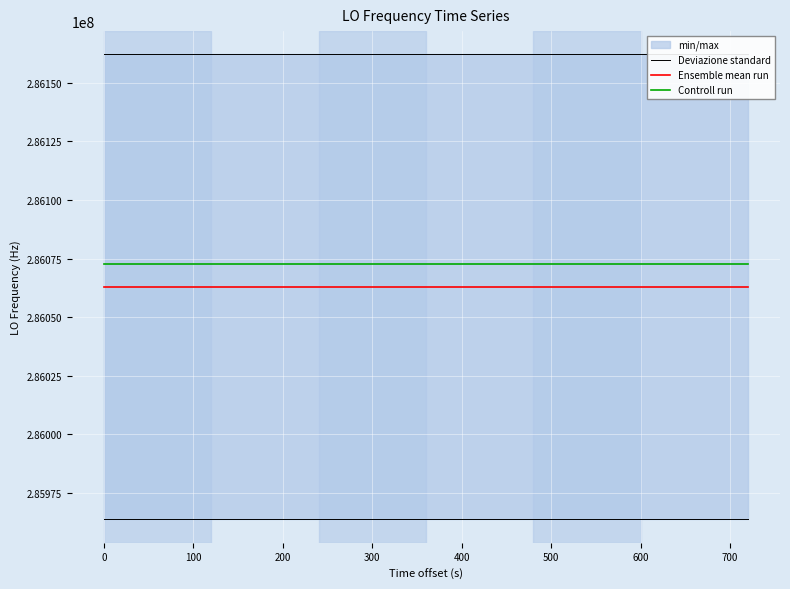

What is the maximum value for Ensemble mean run?

286062892.8